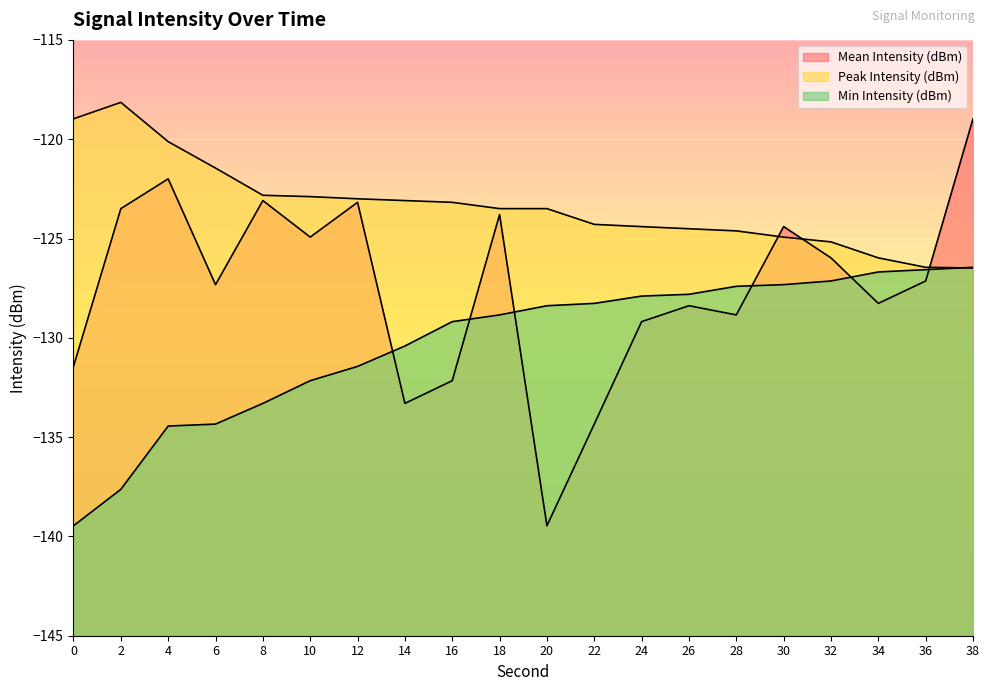

What is the difference between the second highest and minimum values in the Mean Intensity (dBm) series?

17.5